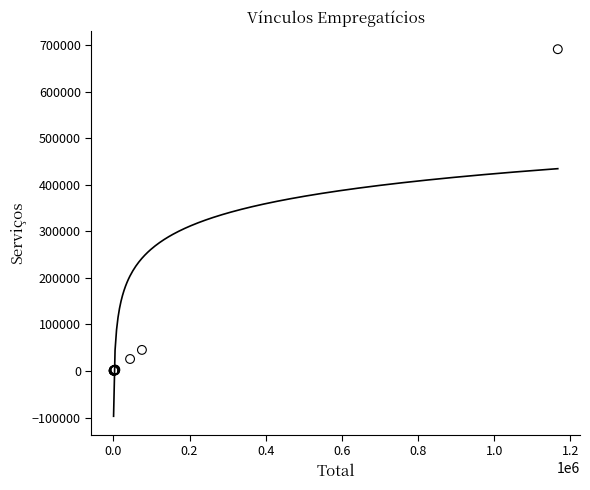

What Y value in the scatter plot is closest to 345753?

45328